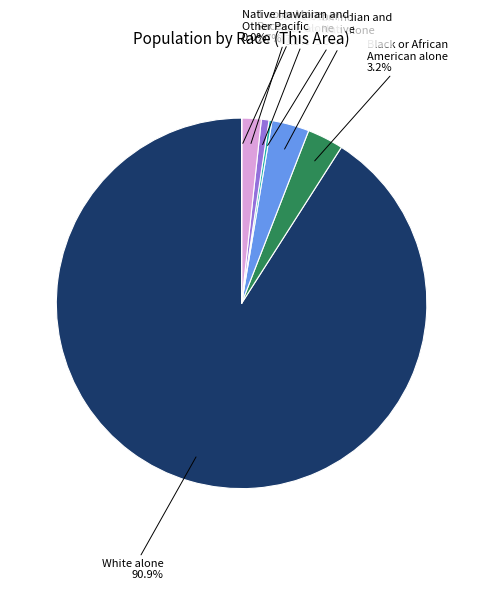

Does any single category account for the majority?

Yes